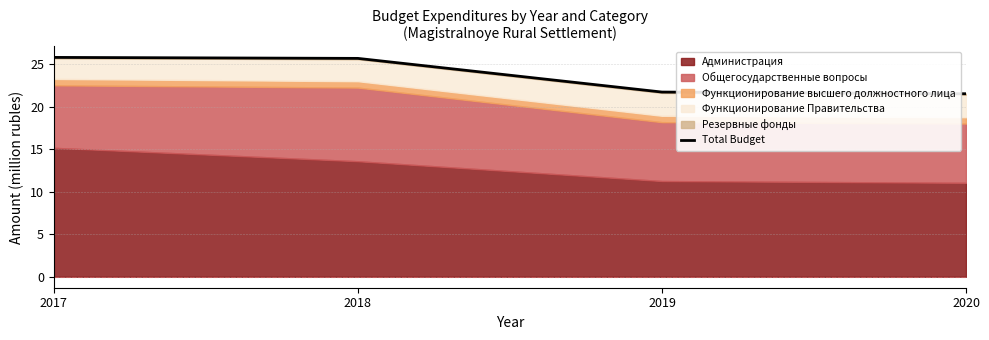

What is the change in value from 2019 to 2020?

-0.2